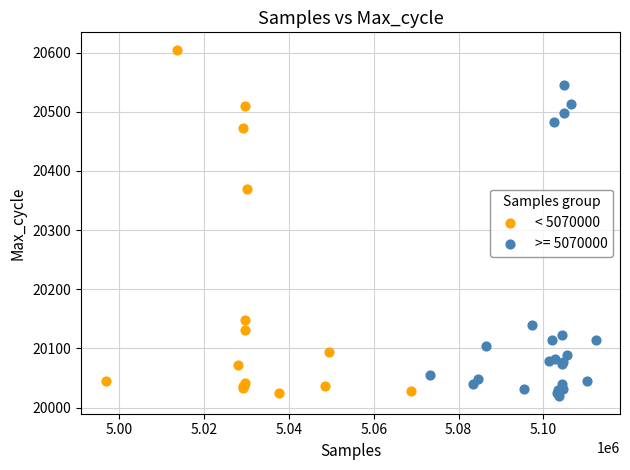

Which series has the widest spread of Y values?

< 5070000